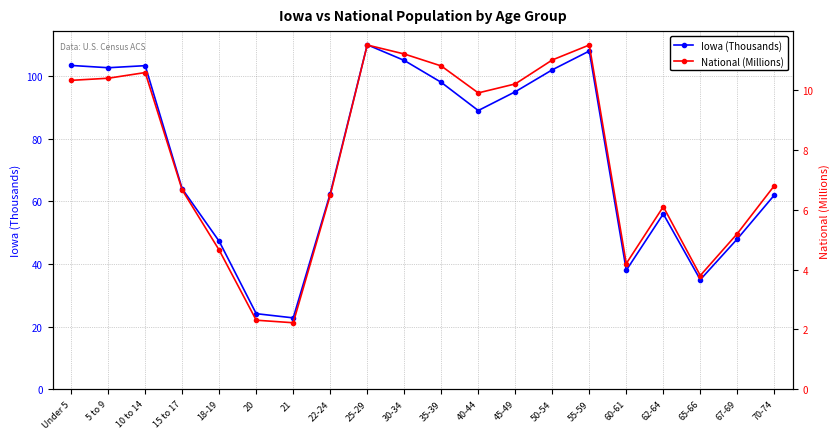

What is the minimum value shown in the chart?

2.2